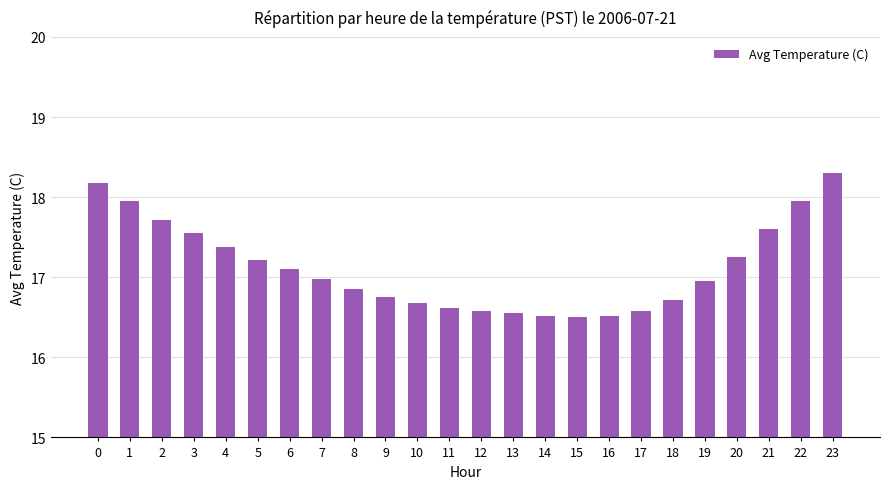

Is it true that the value at 14 is 3.3?

False